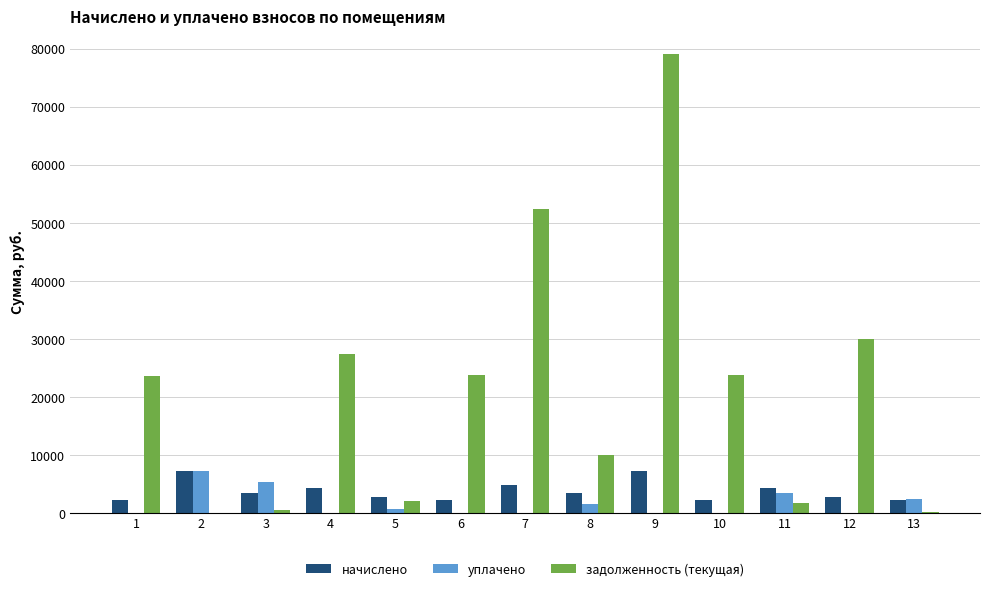

At which category is the sum across all series the highest?

9